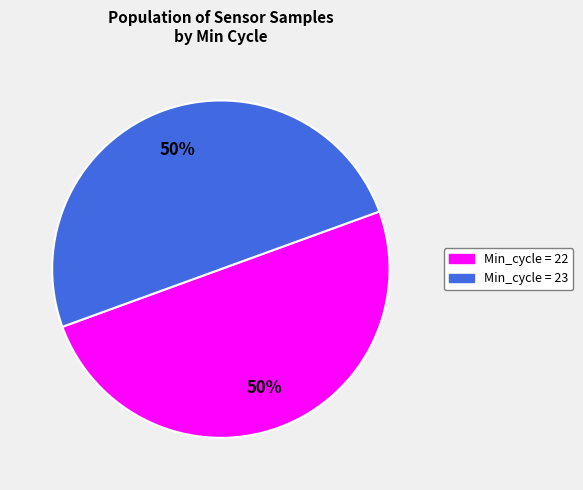

To the nearest percent, what is the average slice percentage?

50%